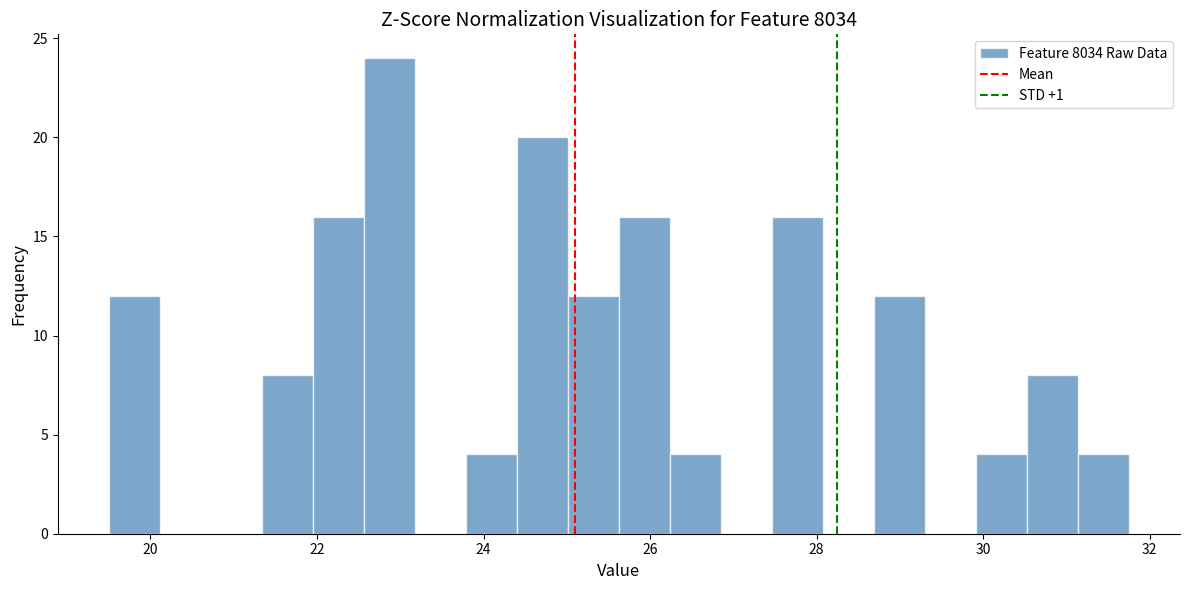

Read against the x-axis, roughly where is the centre of the tallest bar?

22.8